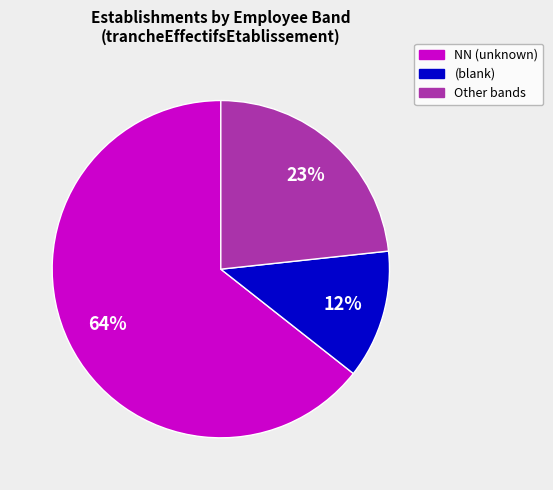

How many slices are in this pie chart?

3